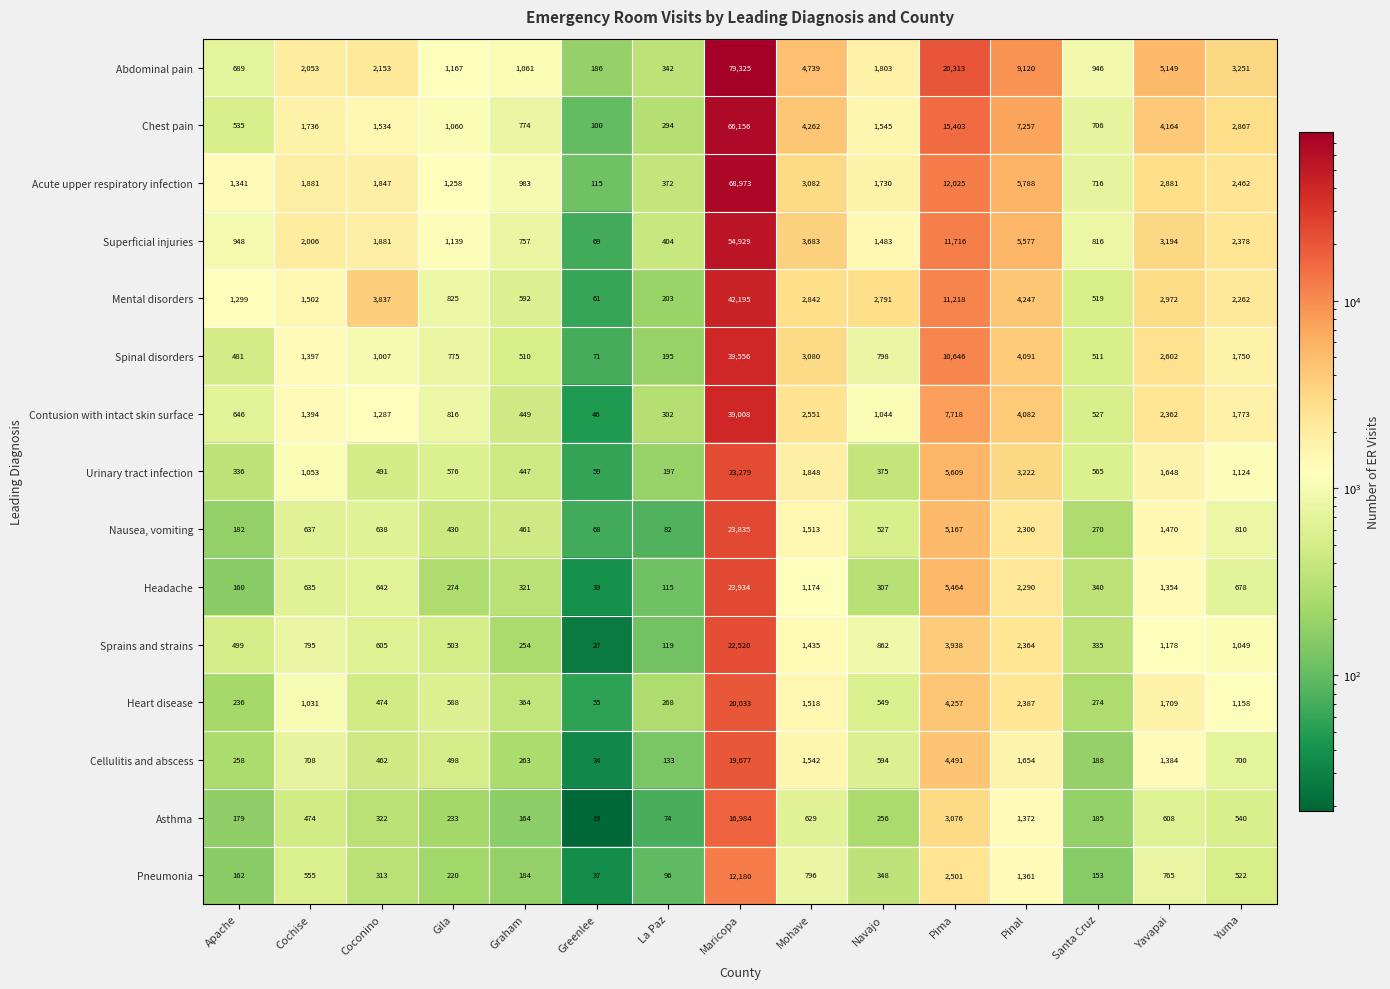

Read the Acute upper respiratory infection value at Graham, to the nearest 10.

980